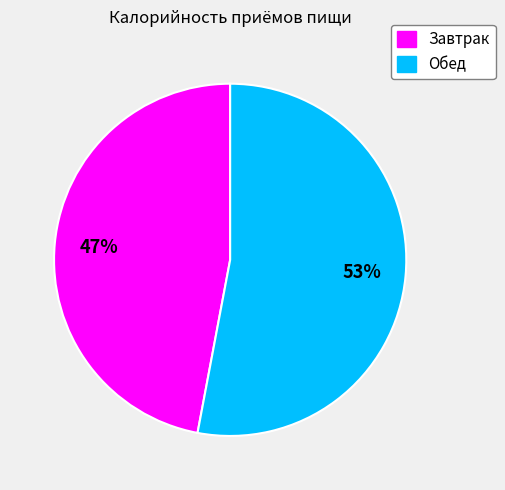

Which category has the smallest portion of the pie?

Завтрак